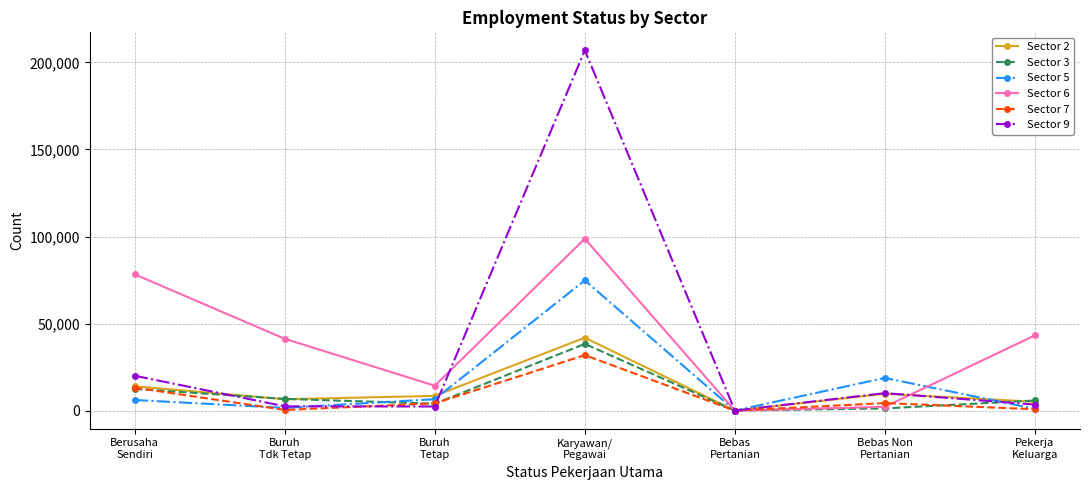

Which series has the widest spread of values?

Sector 9